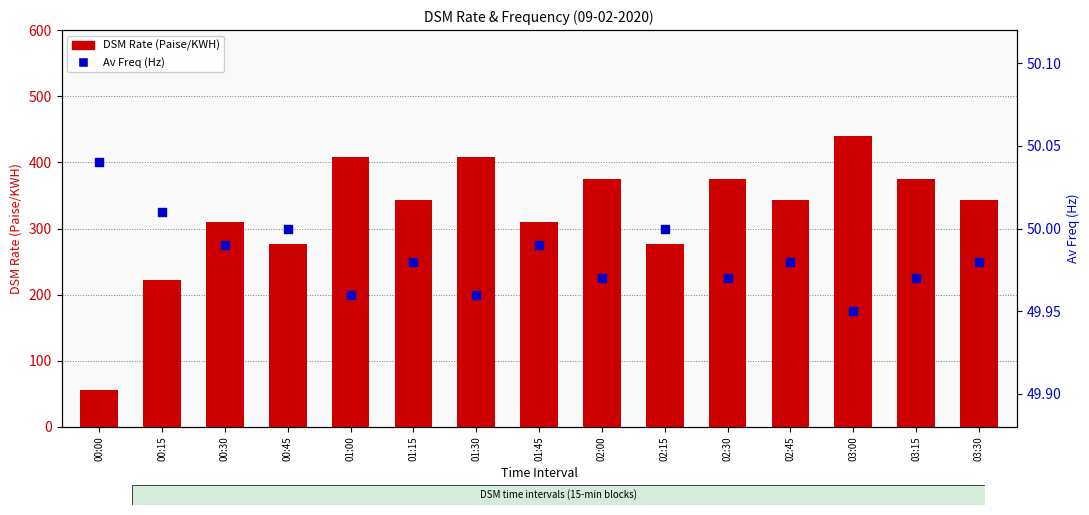

Which series has the largest total across all categories?

DSM Rate (Paise/KWH)